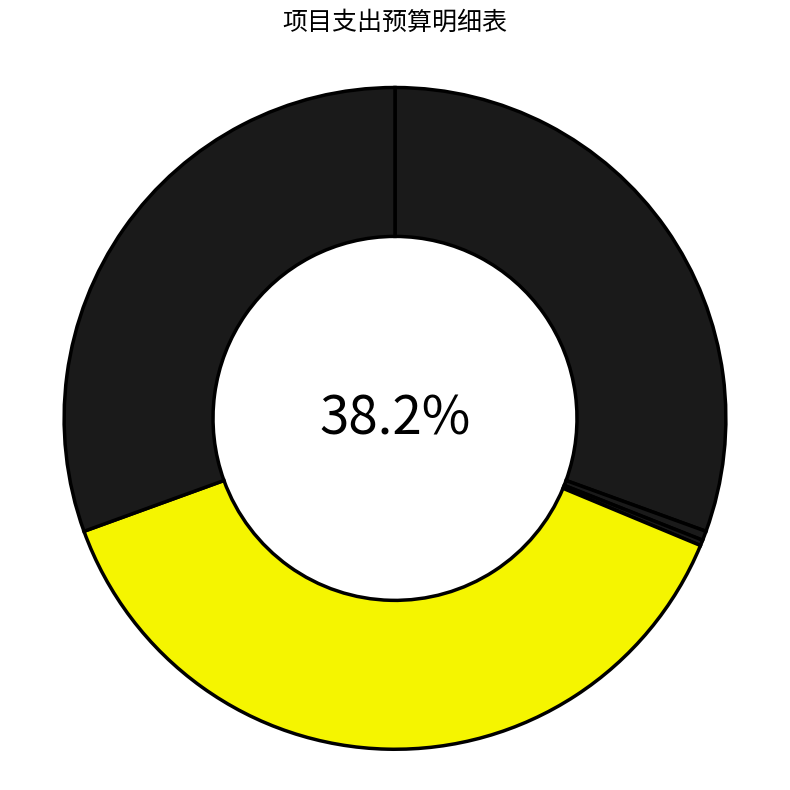

To the nearest percent, what is the difference between the 2022村级运转经费 and 2022乡镇民政工作经费 slice percentages?

30%